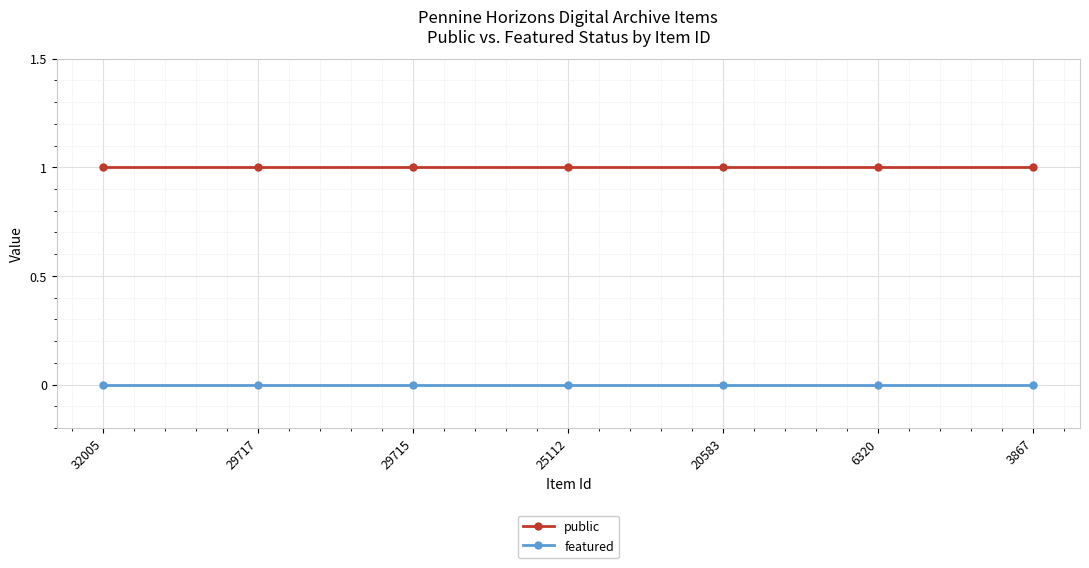

Which series has the largest total across all categories?

public